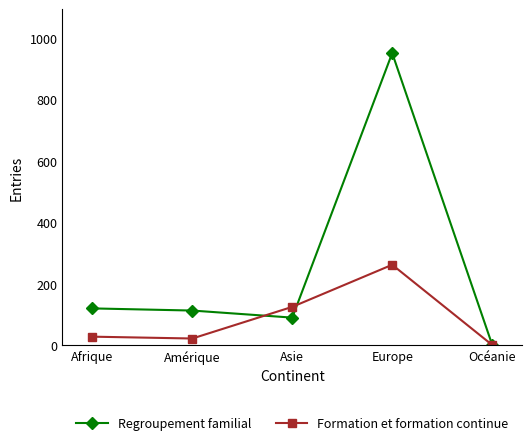

True or false: Formation et formation continue has a value of 22 at Amérique.

True